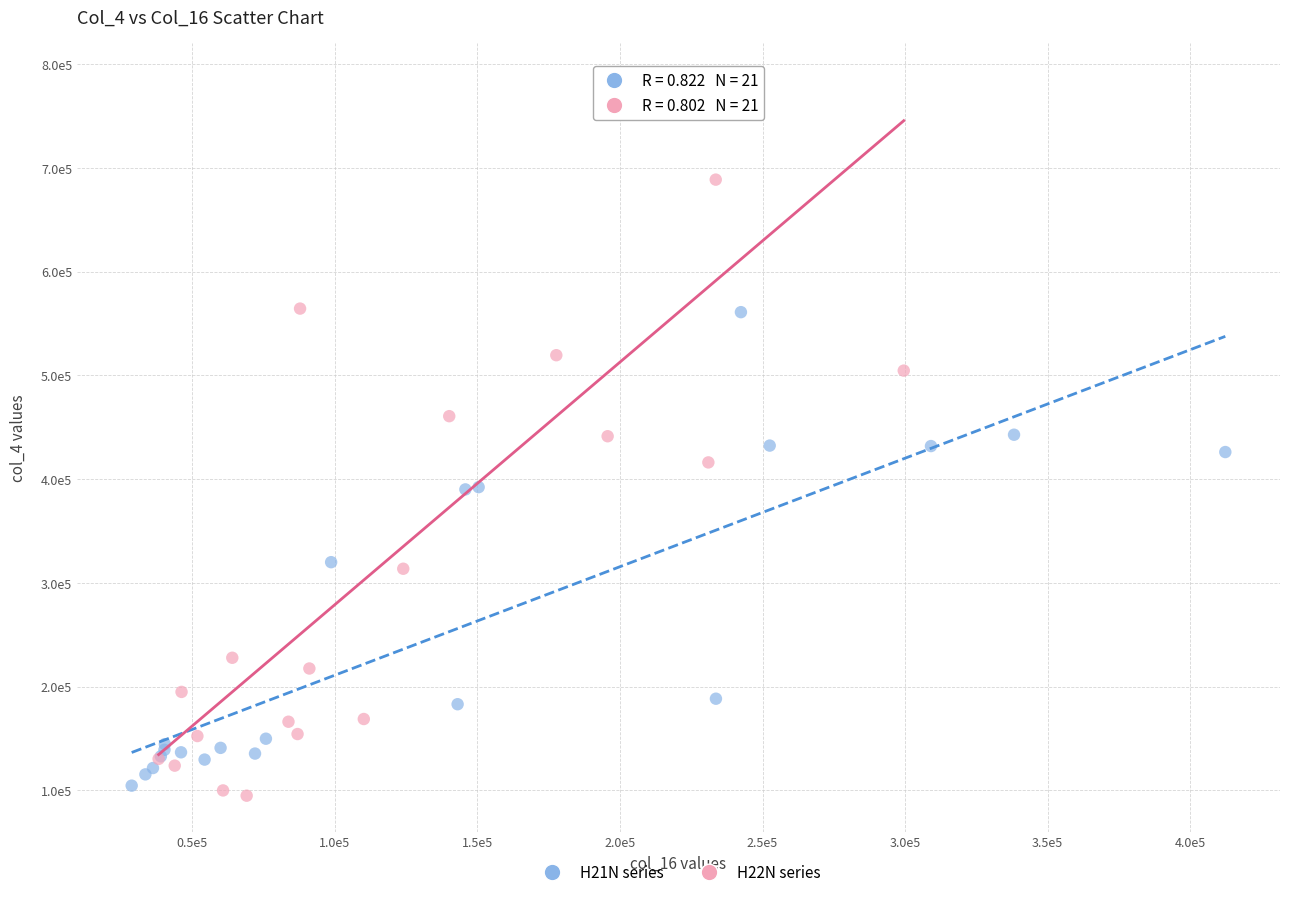

Which series has the largest Y range (max minus min)?

H22N series